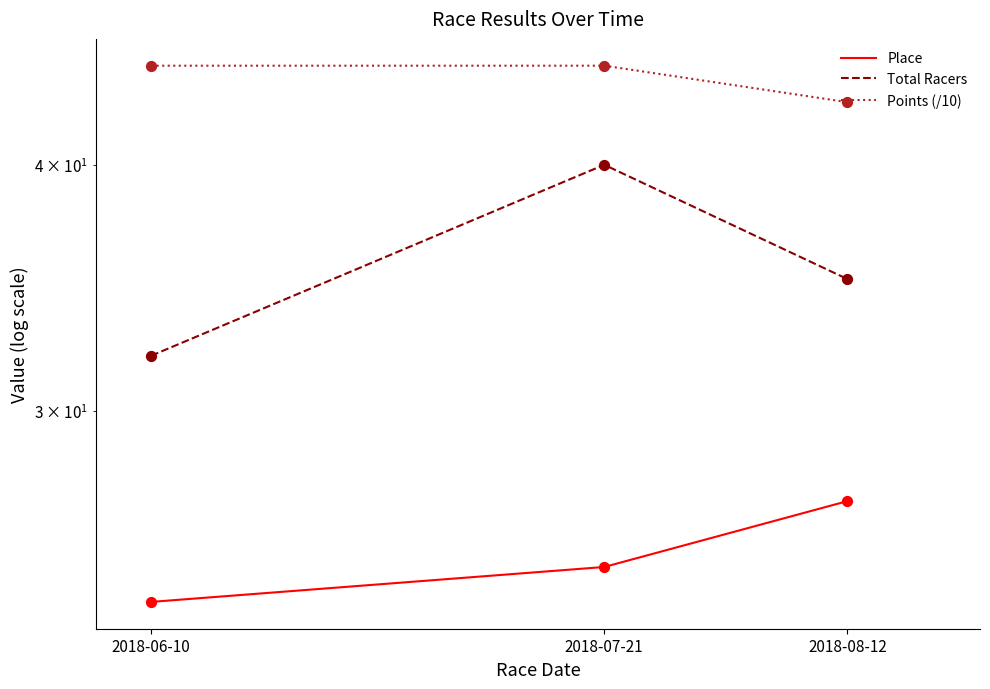

Which series has the widest spread of Y values?

Total Racers